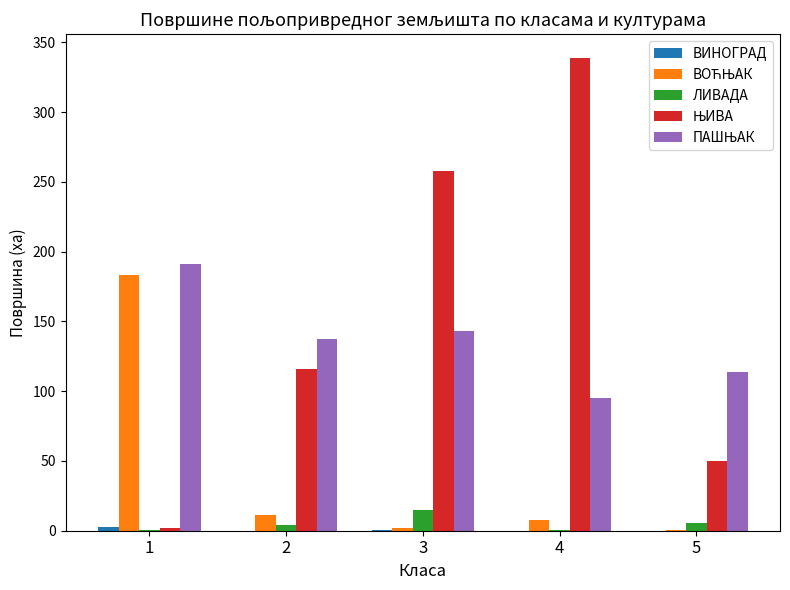

What is the greatest value displayed?

339.0